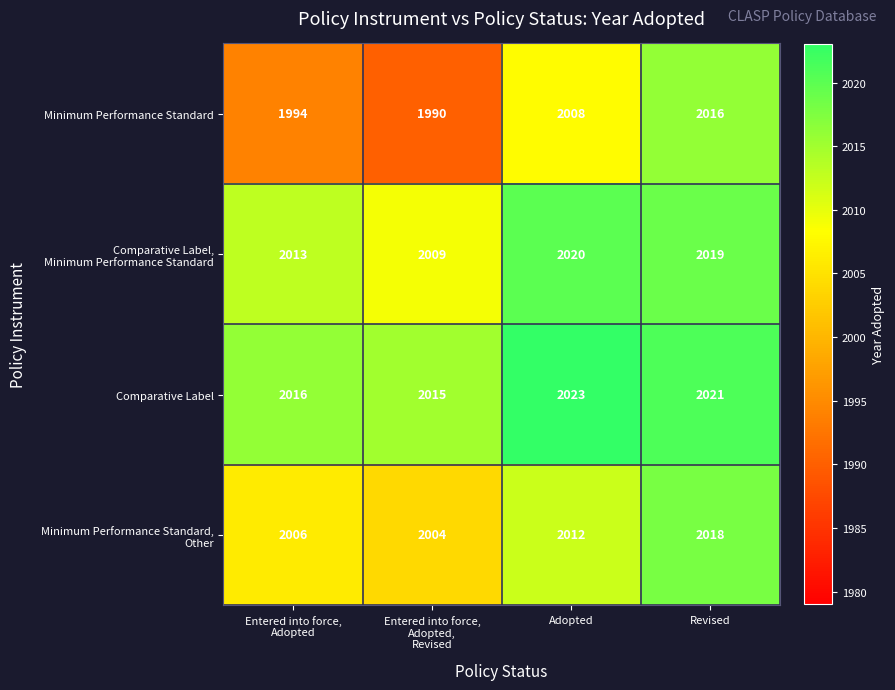

What is the sum of all Comparative Label values?

8075